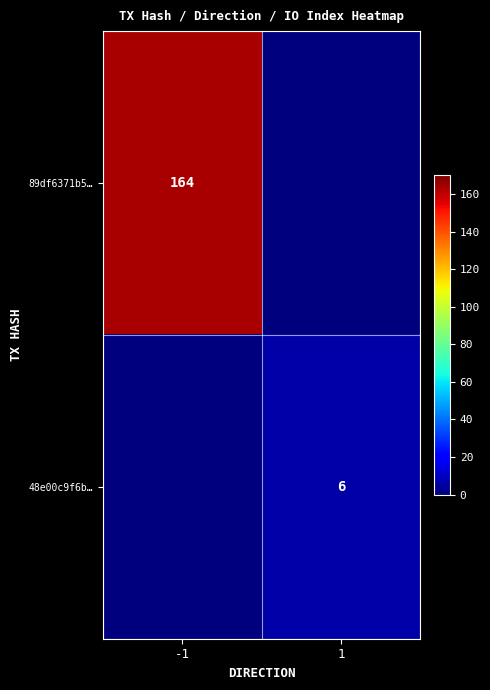

What is the total value across all series at 1?

6